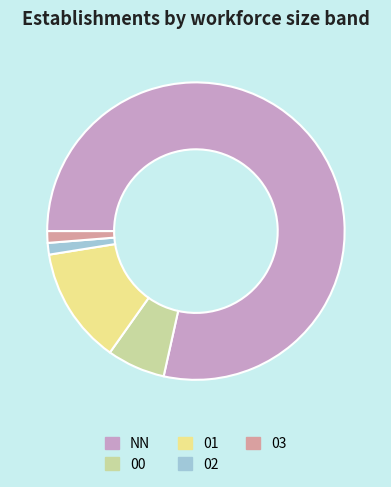

Approximately how many times larger is the value at NN compared to 03?

62.0